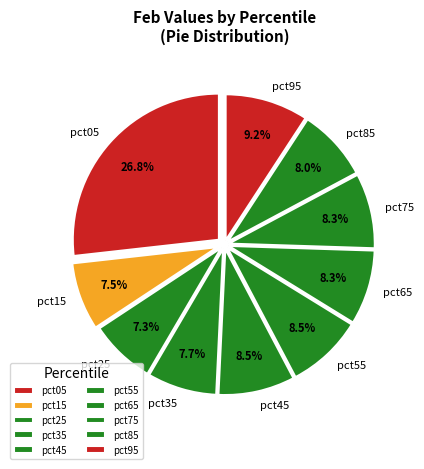

To the nearest percent, what is the combined percentage of pct75 and pct85?

16%